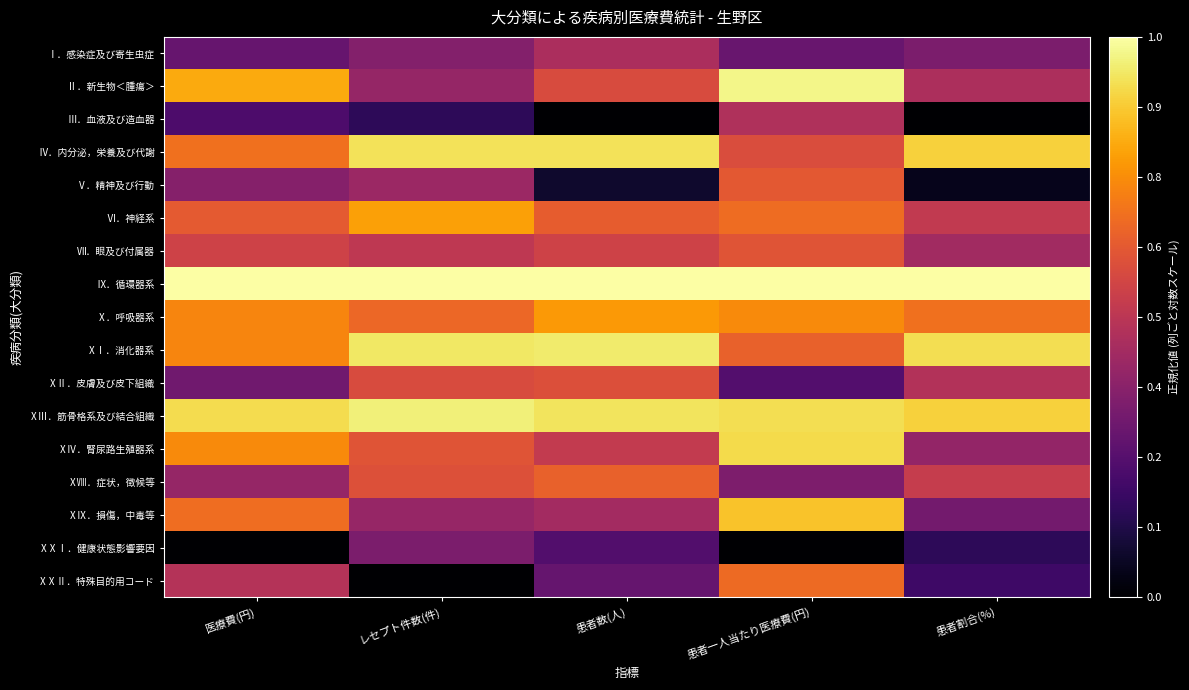

How many categories are shown in the chart?

5